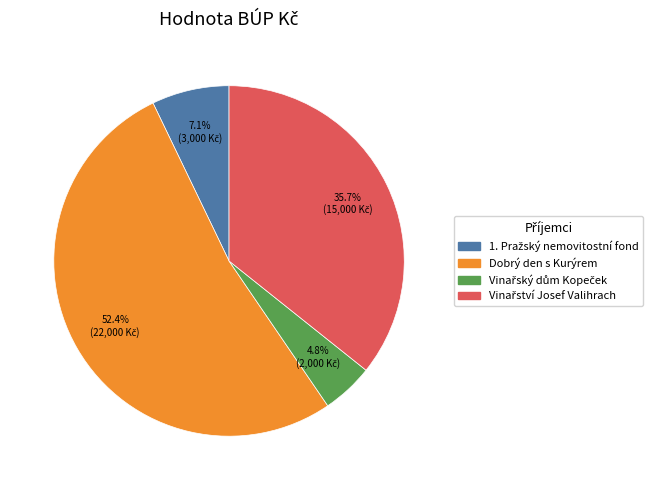

True or false: Dobrý den s Kurýrem accounts for 42% of the total.

False